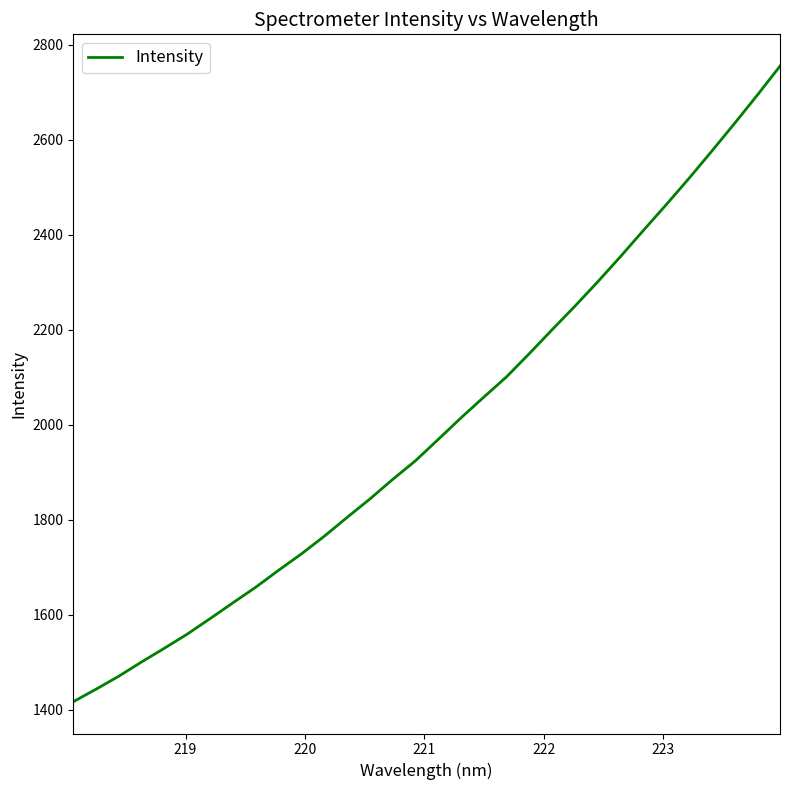

What is the minimum value shown in the chart?

1416.7